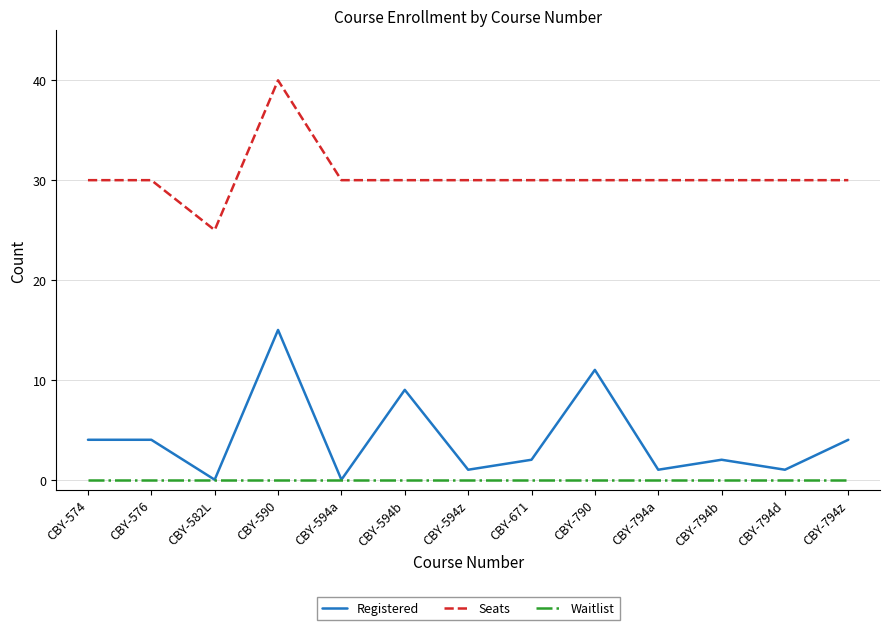

Reading left to right, list all the values displayed in this chart.

Registered: 4	4	0	15	0	9	1	2	11	1	2	1	4
Seats: 30	30	25	40	30	30	30	30	30	30	30	30	30
Waitlist: 0	0	0	0	0	0	0	0	0	0	0	0	0